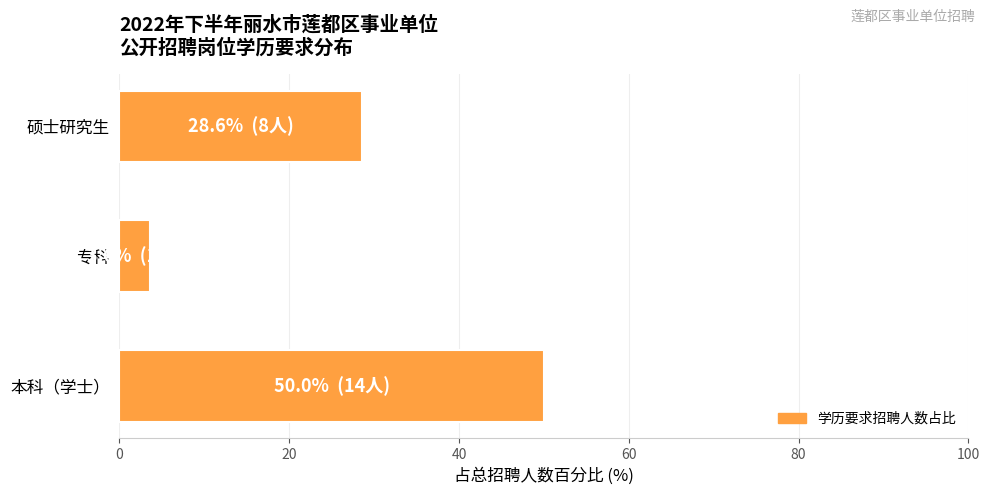

The chart shows a value of 28.6 at 硕士研究生. True or false?

True